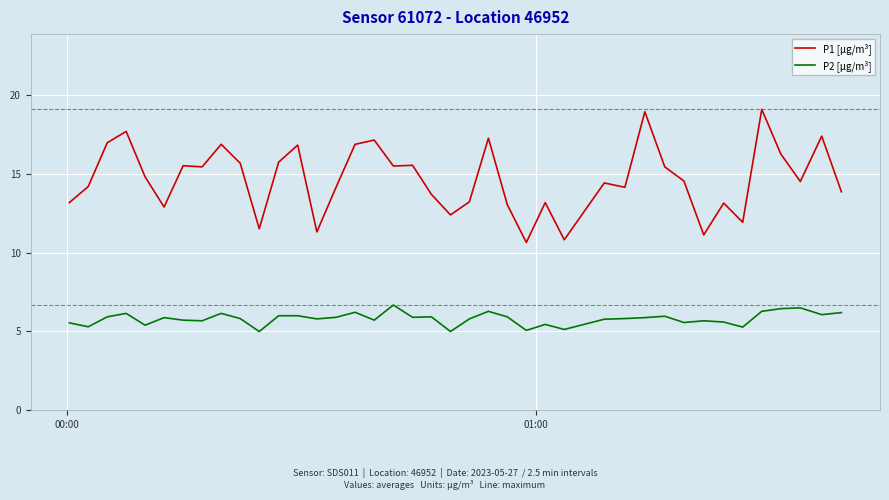

Which series has the largest range (max minus min)?

P1 [µg/m³]